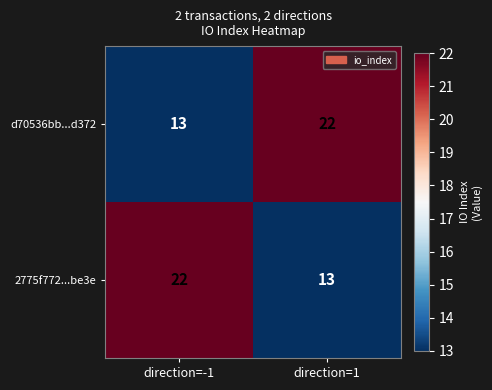

At which label is 2775f772...be3e closest to 17?

direction=1